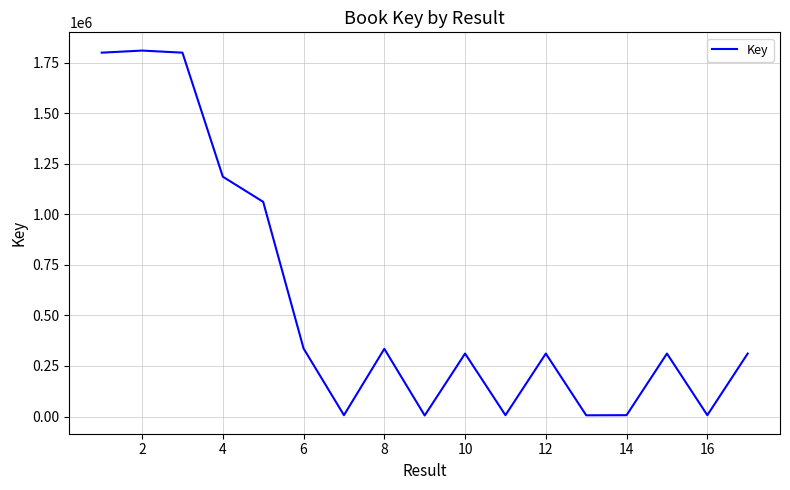

What is the average value?

565346